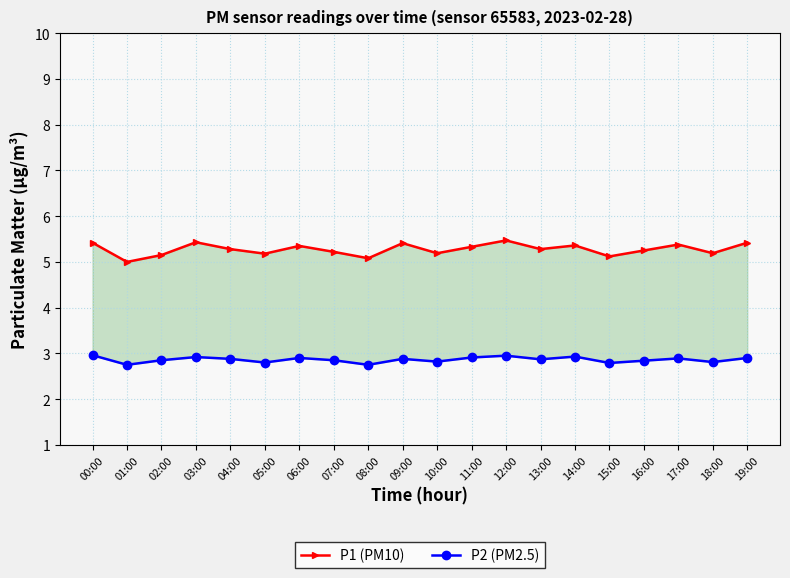

Is it true that P1 (PM10) equals 2.9 at 03:00?

False